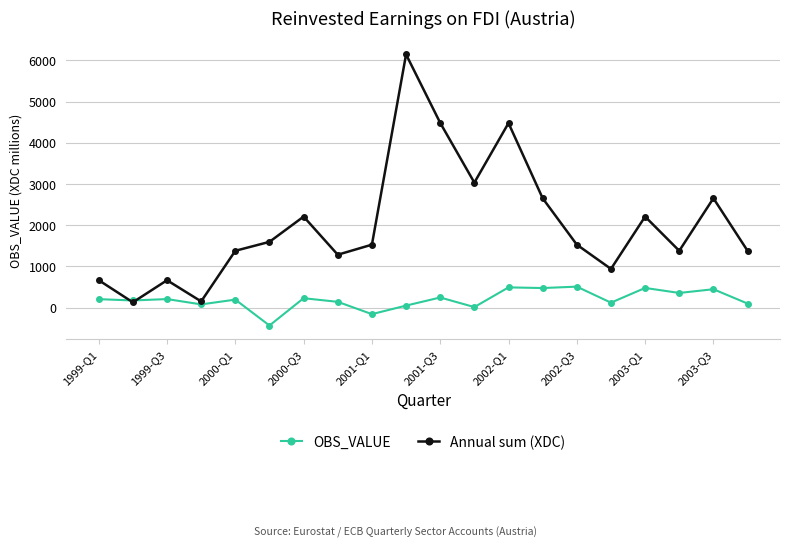

How many data points in OBS_VALUE are above 205?

10